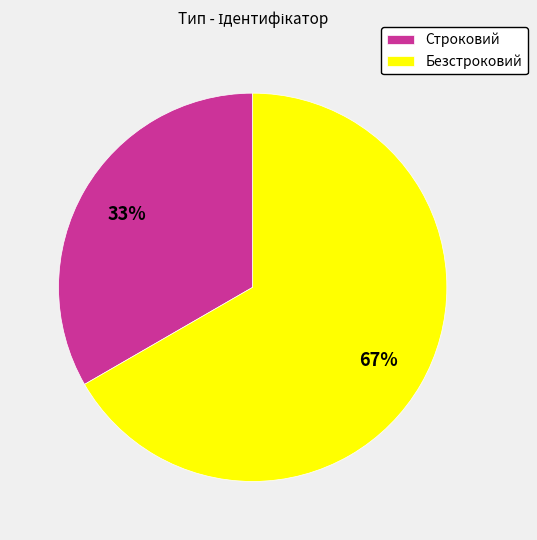

Rank the categories by value from lowest to highest.

Строковий, Безстроковий